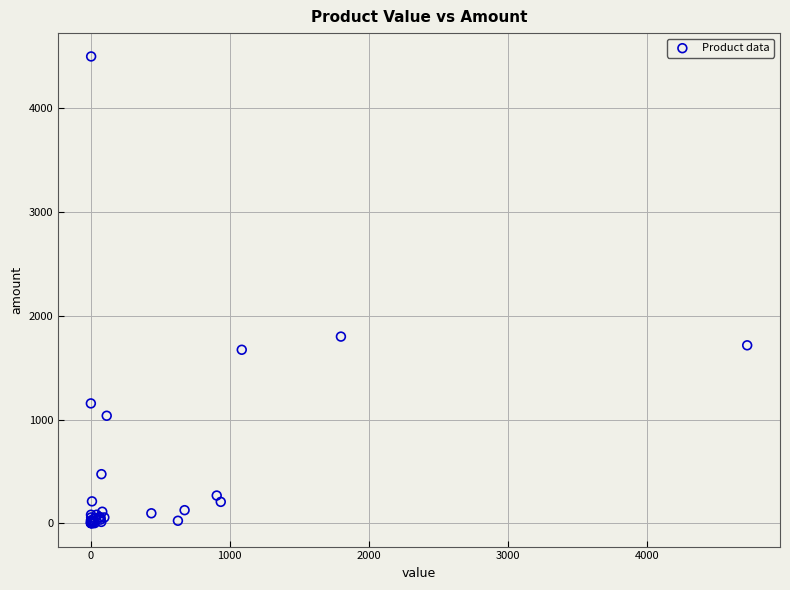

What Y value in the scatter plot is closest to 2250?

1800